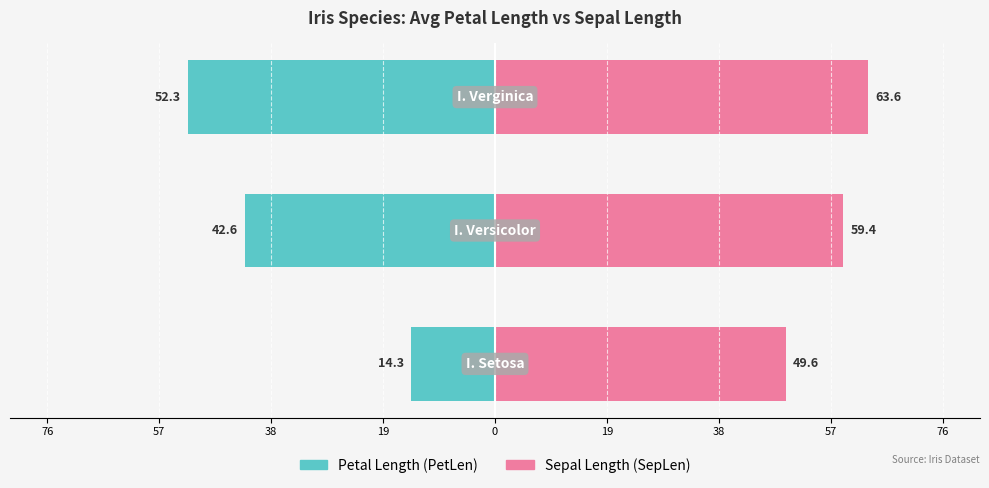

The value of SepLen at 38 is 59.4. True or false?

True